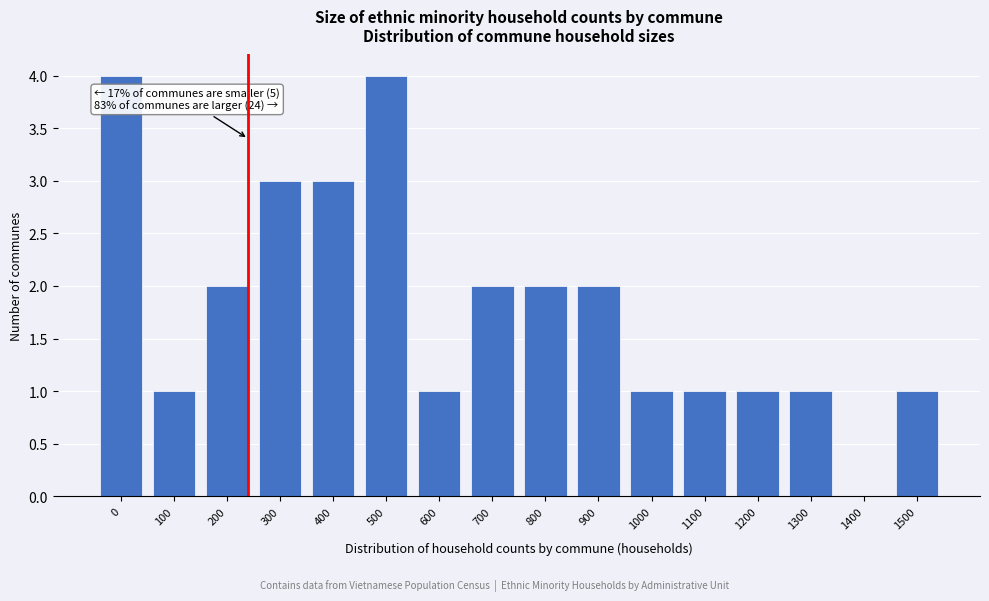

Reading left to right, what are all the values shown in this chart?

0=4	100=1	200=2	300=3	400=3	500=4	600=1	700=2	800=2	900=2	1000=1	1100=1	1200=1	1300=1	1400=0	1500=1